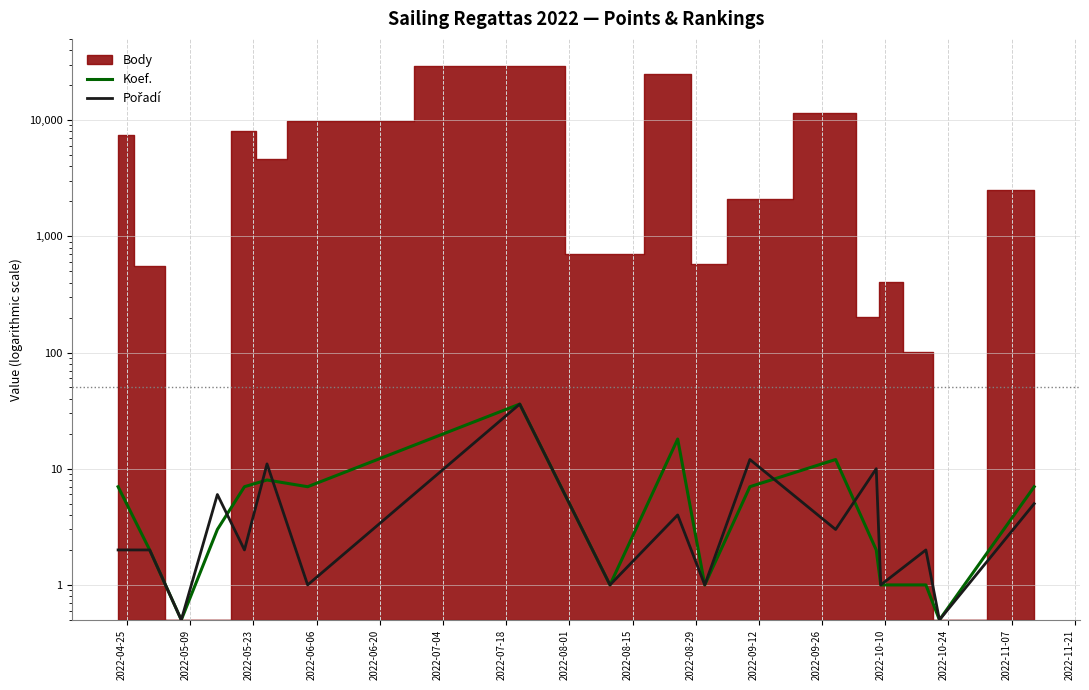

How many lines are shown in the chart?

2